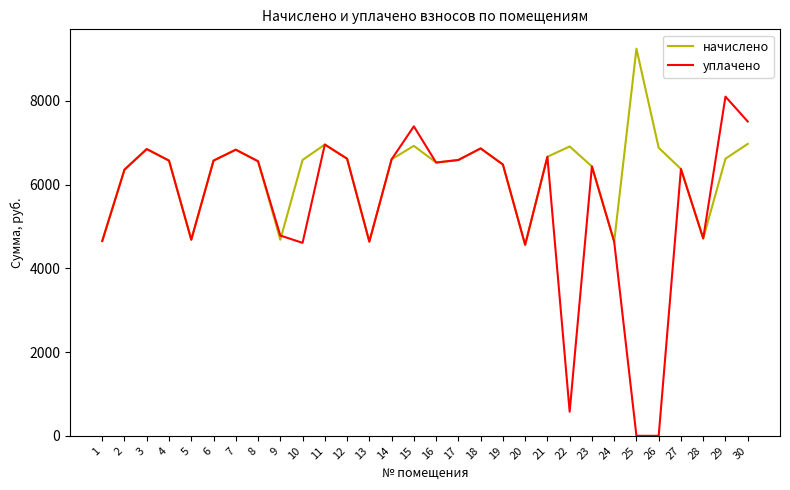

How many categories are shown in the chart?

30